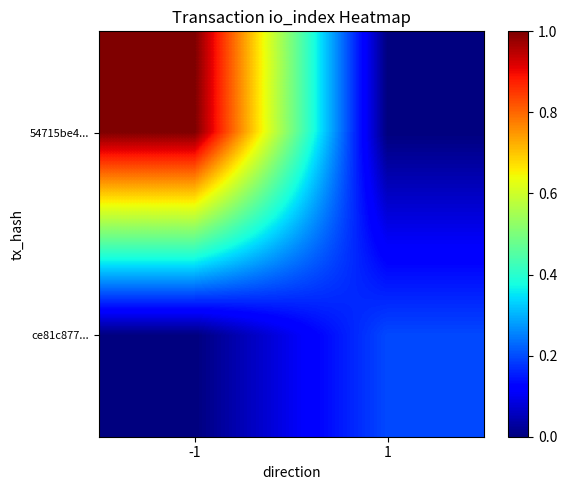

Which has a higher value, 1 or -1?

-1